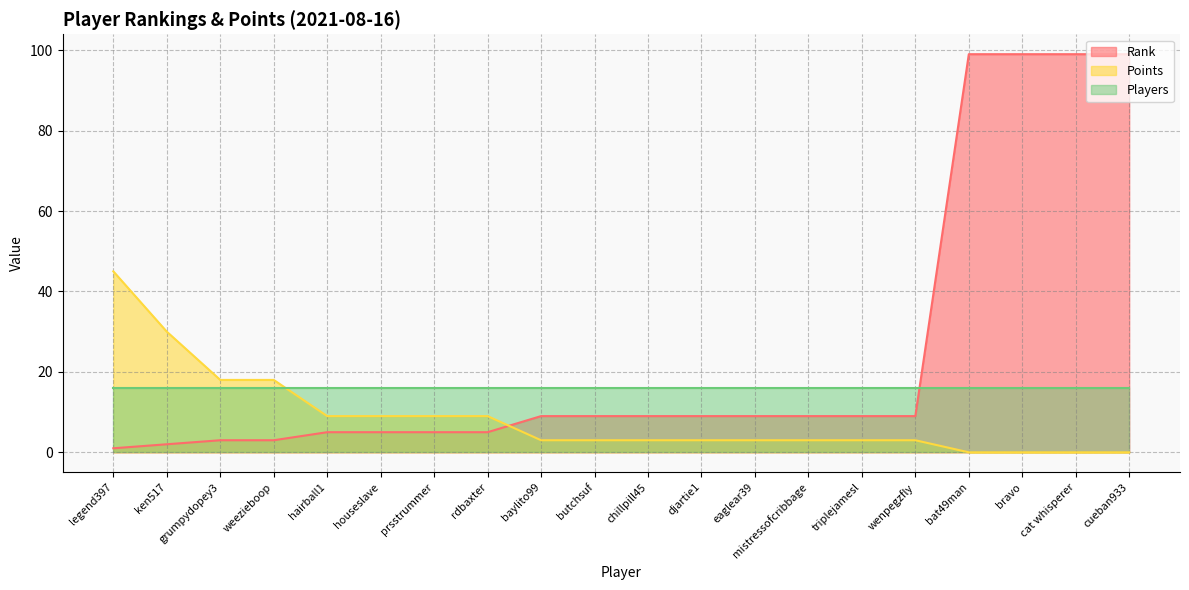

What is the average value of the Points series?

9